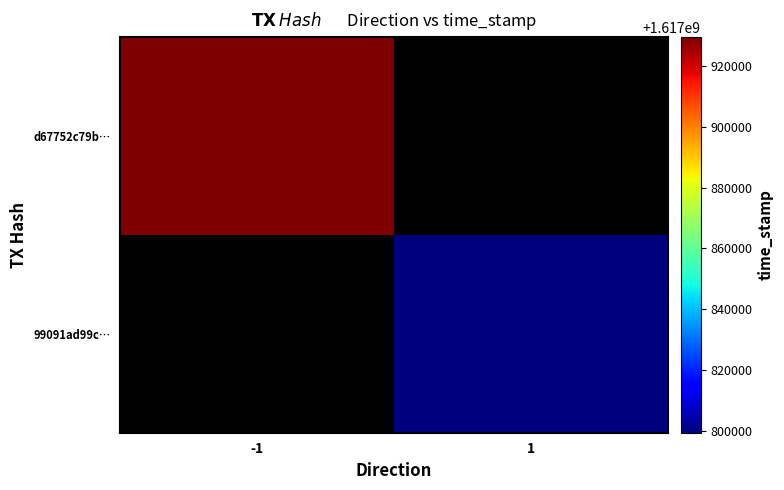

True or false: 99091ad99c… has a value of 1617799350.0 at 1.

True